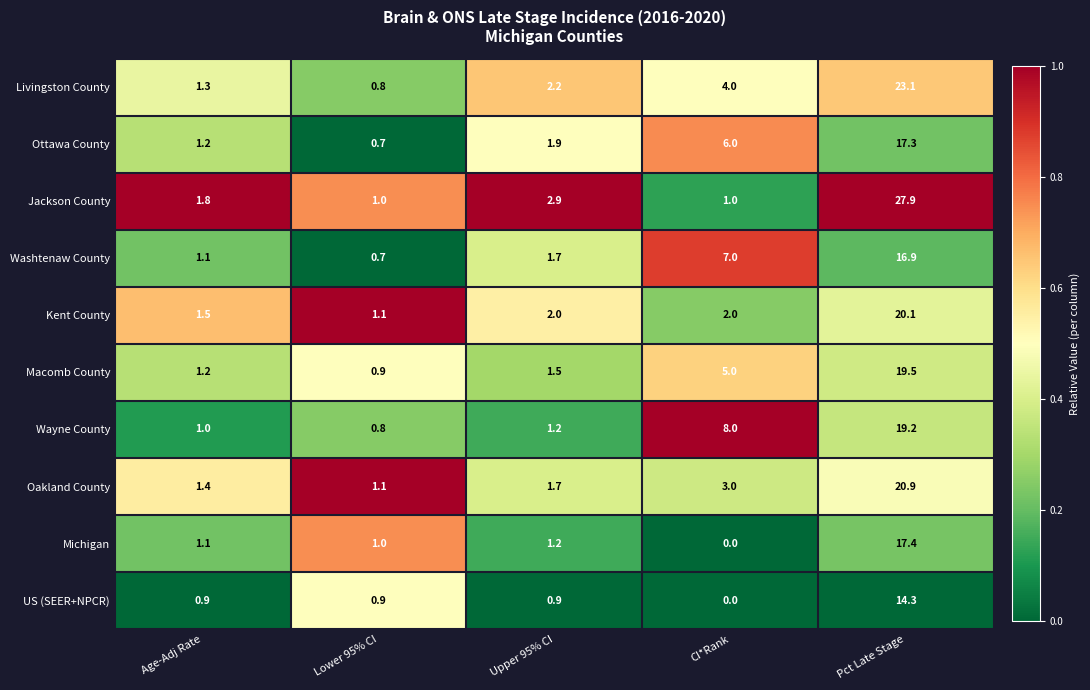

At which label is Livingston County closest to 11?

CI*Rank